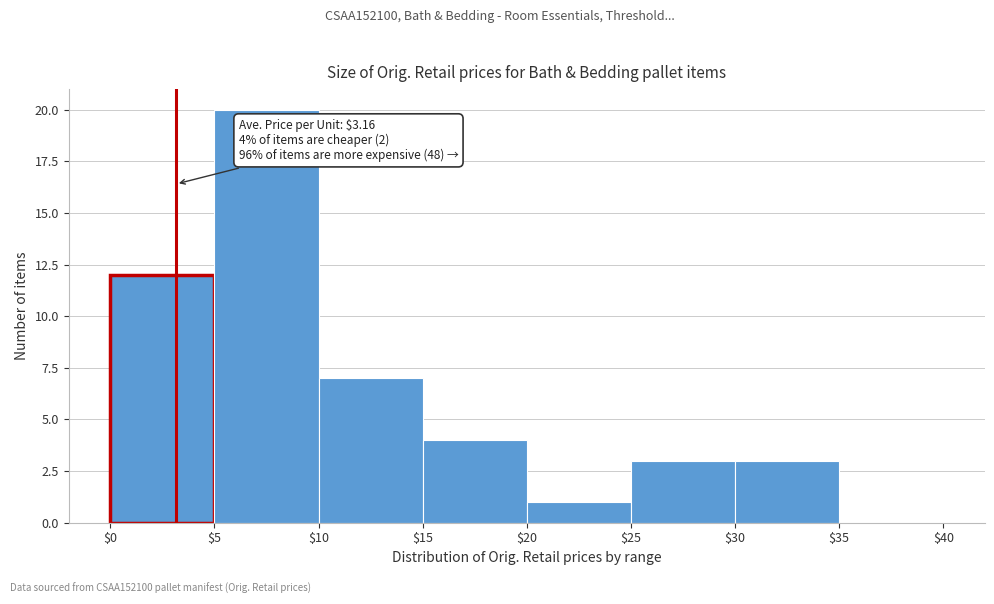

Over which range of the x-axis is the bar tallest?

$5 to $10